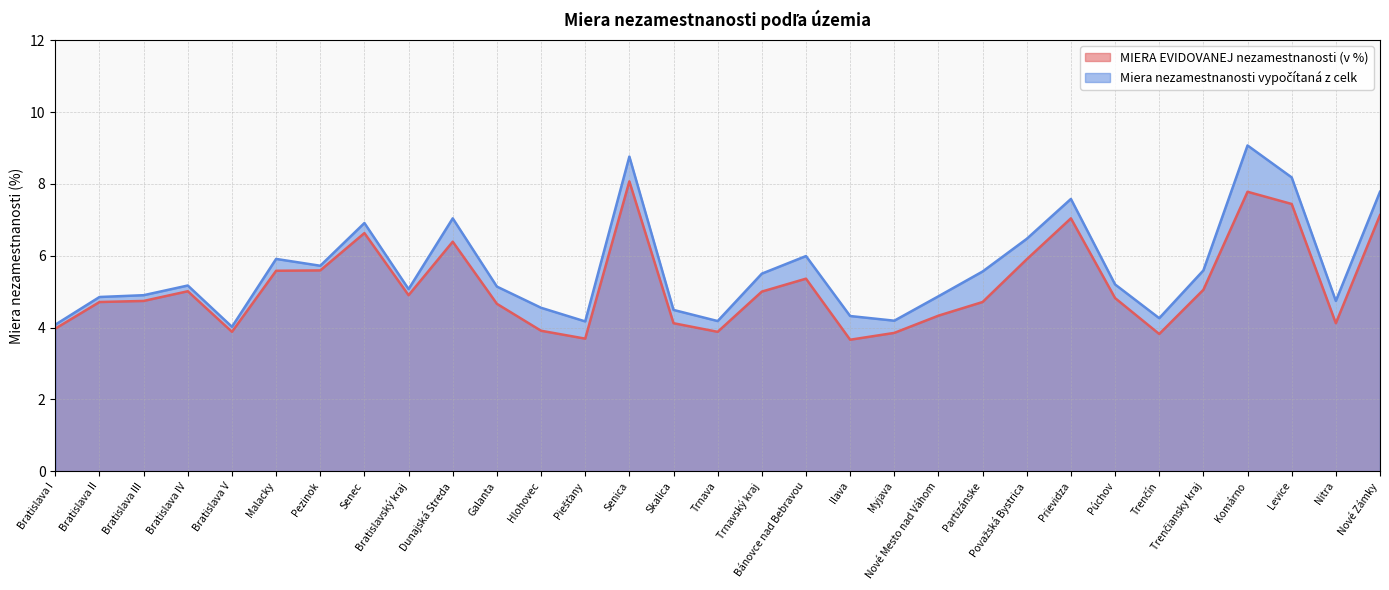

True or false: Miera nezamestnanosti vypočítaná z celk has a value of 5.5 at Trnavský kraj.

True